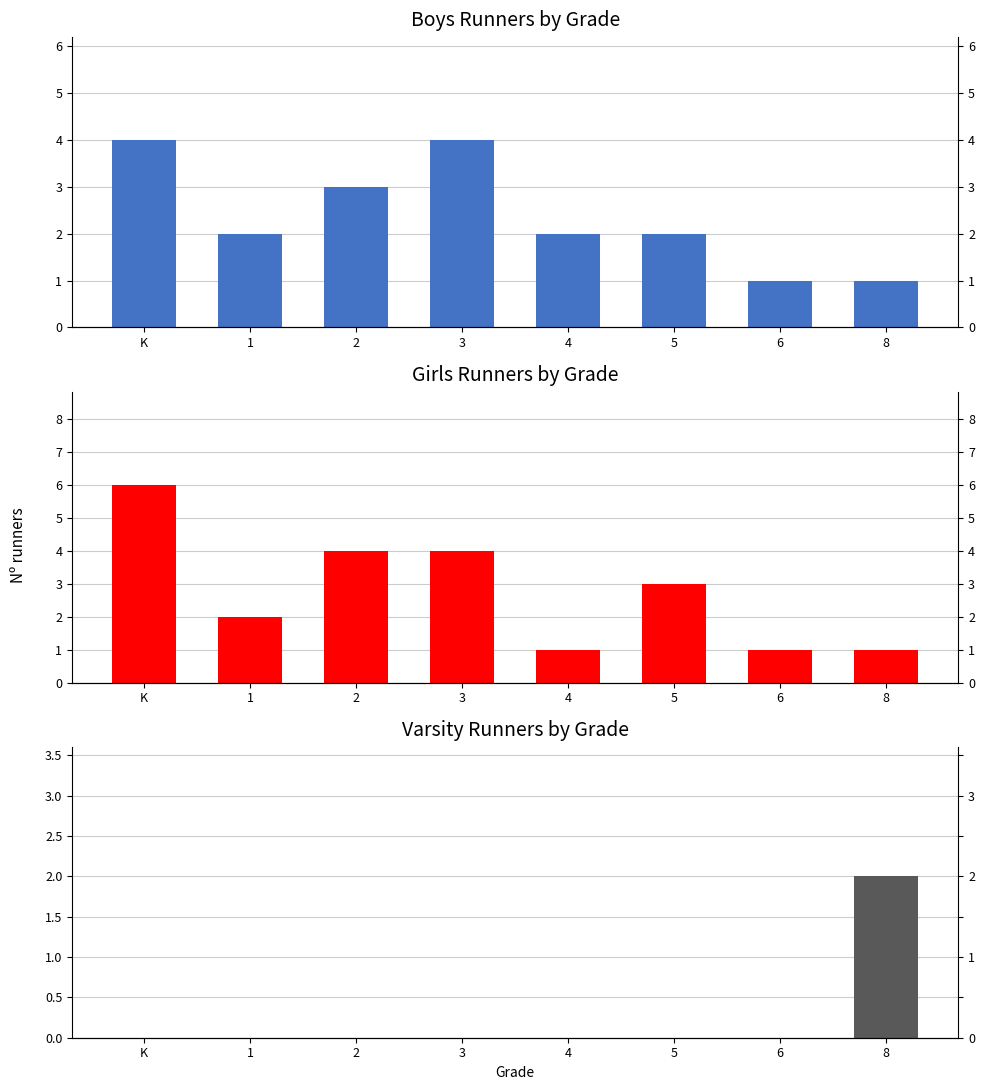

Which category has the highest value in the Varsity Count series?

8